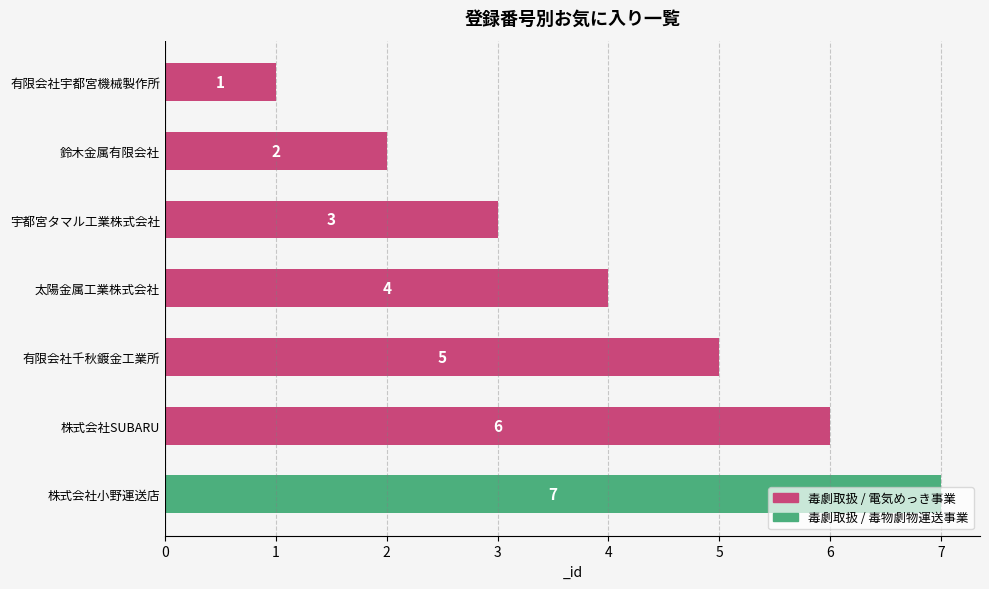

Is it true that the value at 鈴木金属有限会社 is 2?

True